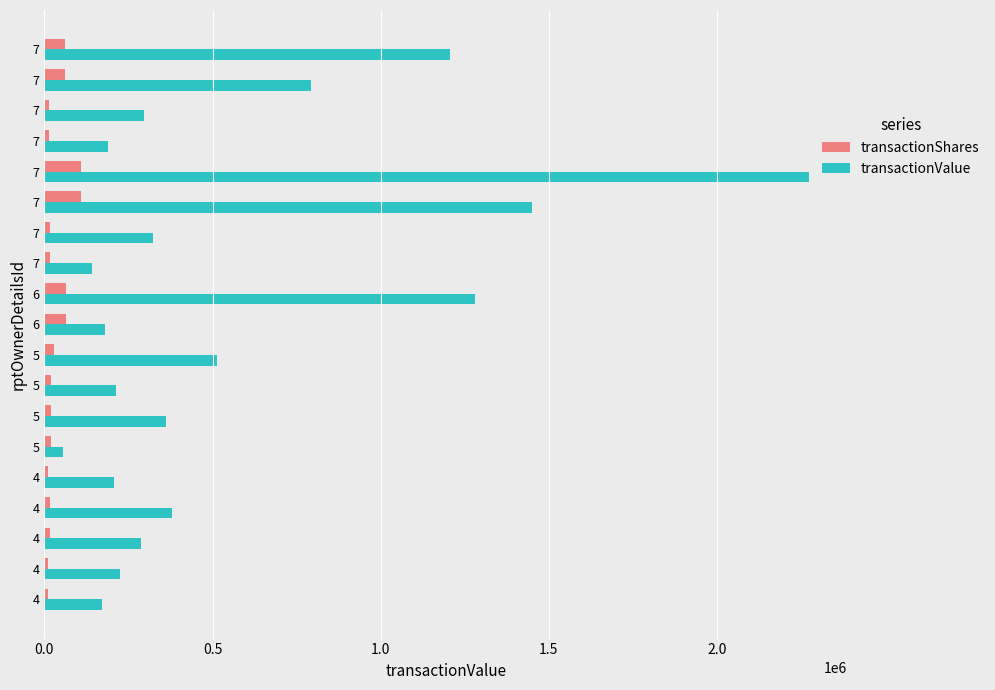

Reading left to right, what are all the values shown in this chart?

transactionShares: 10000	10000	16868	16868	10000	20000	20000	19332	29732	63485	63485	15742	15742	110000	110000	14379	14379	60000	60000
transactionValue: 171250	224310	287401	378310	208000	56600	362800	213232	513265	179663	1279285	141206	322538	1450900	2274408	189659	295240	791400	1206000